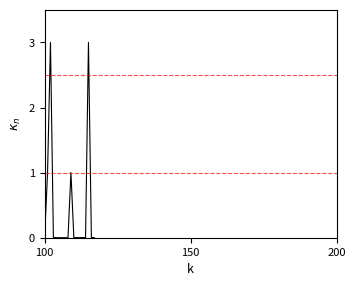

What is the maximum value shown in the chart?

3.0